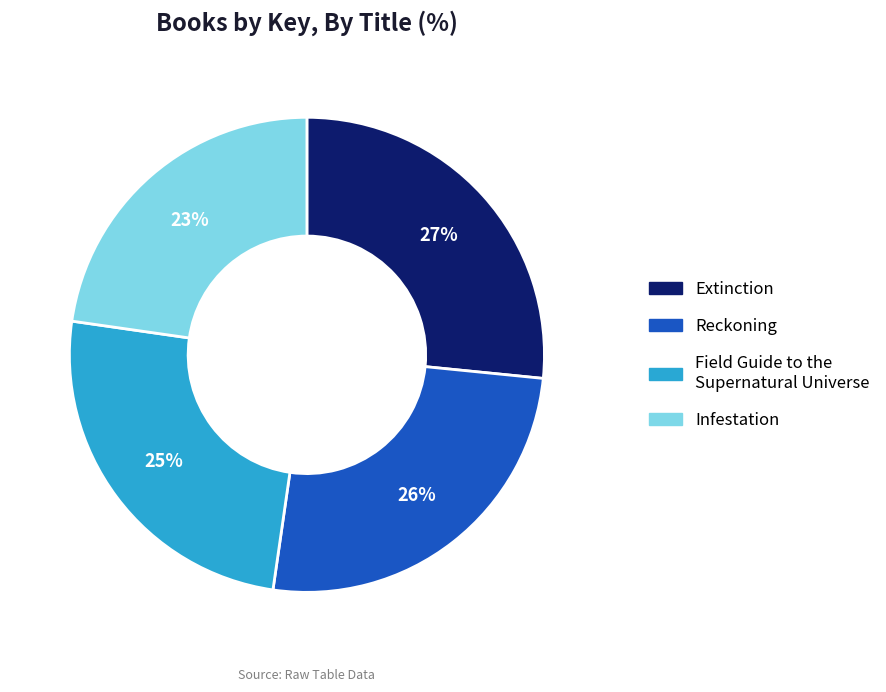

What percentage is the Field Guide to the Supernatural Universe slice, to the nearest percent?

25%